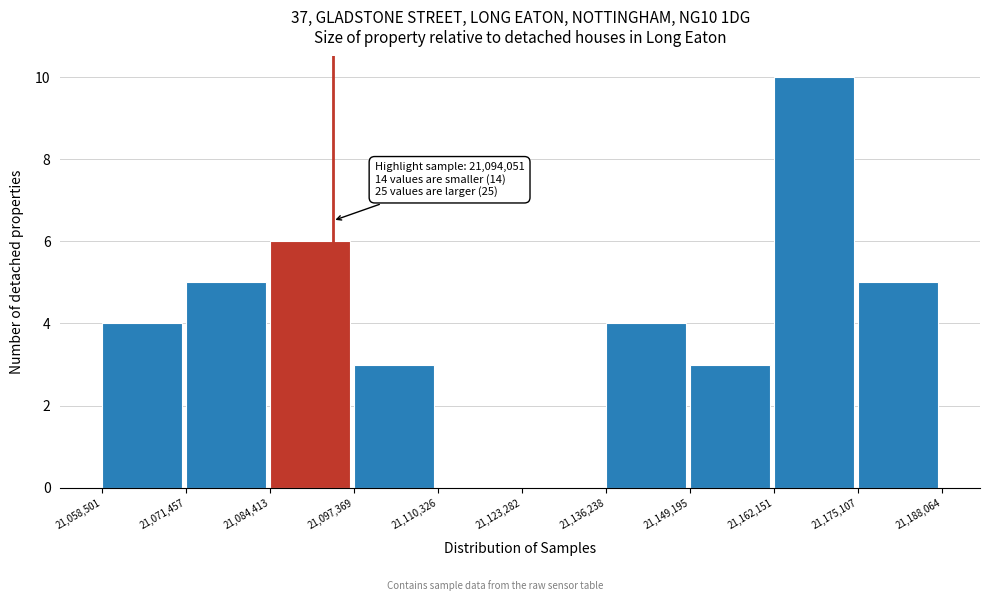

Over which range of the x-axis is the bar tallest?

21,162,151 to 21,175,107